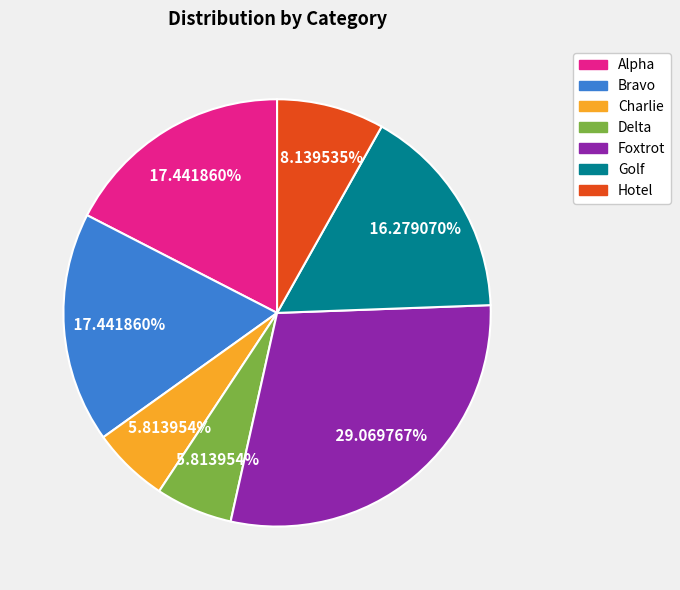

To the nearest percent, what is the difference between the Charlie and Foxtrot slice percentages?

23%